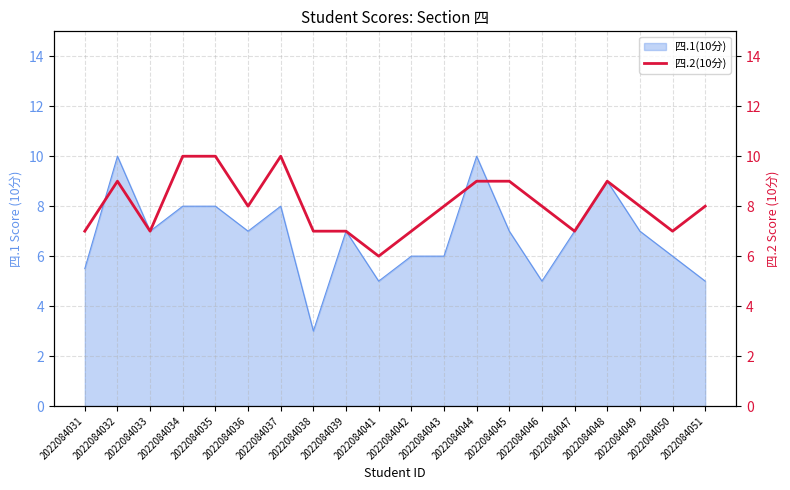

Reading left to right, what are all the values shown in this chart?

7	9	7	10	10	8	10	7	7	6	7	8	9	9	8	7	9	8	7	8